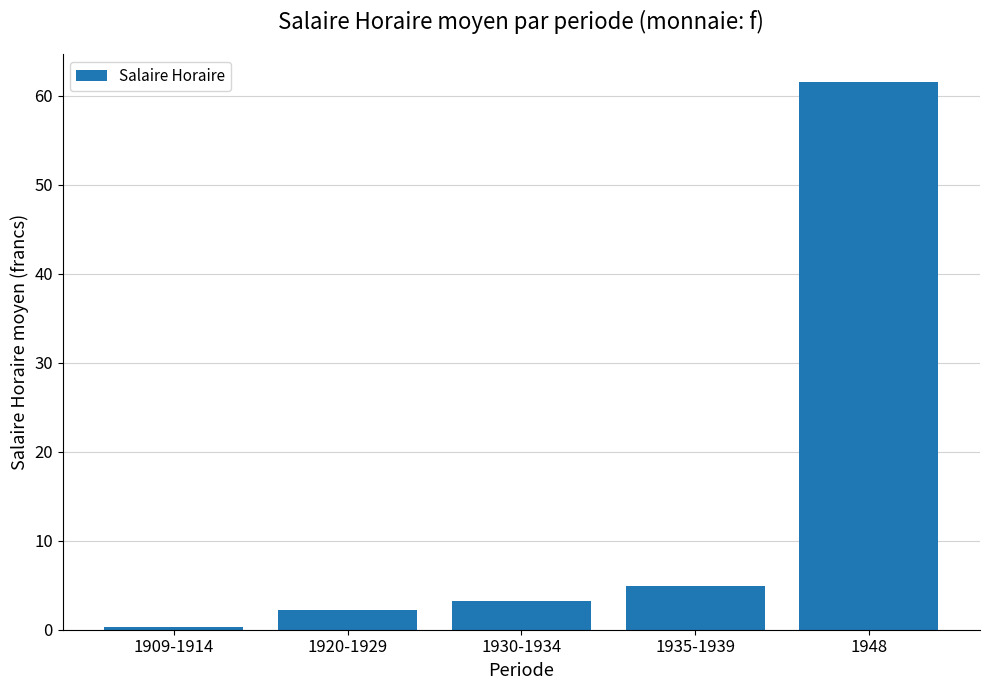

At which label does the data first exceed 3?

1930-1934